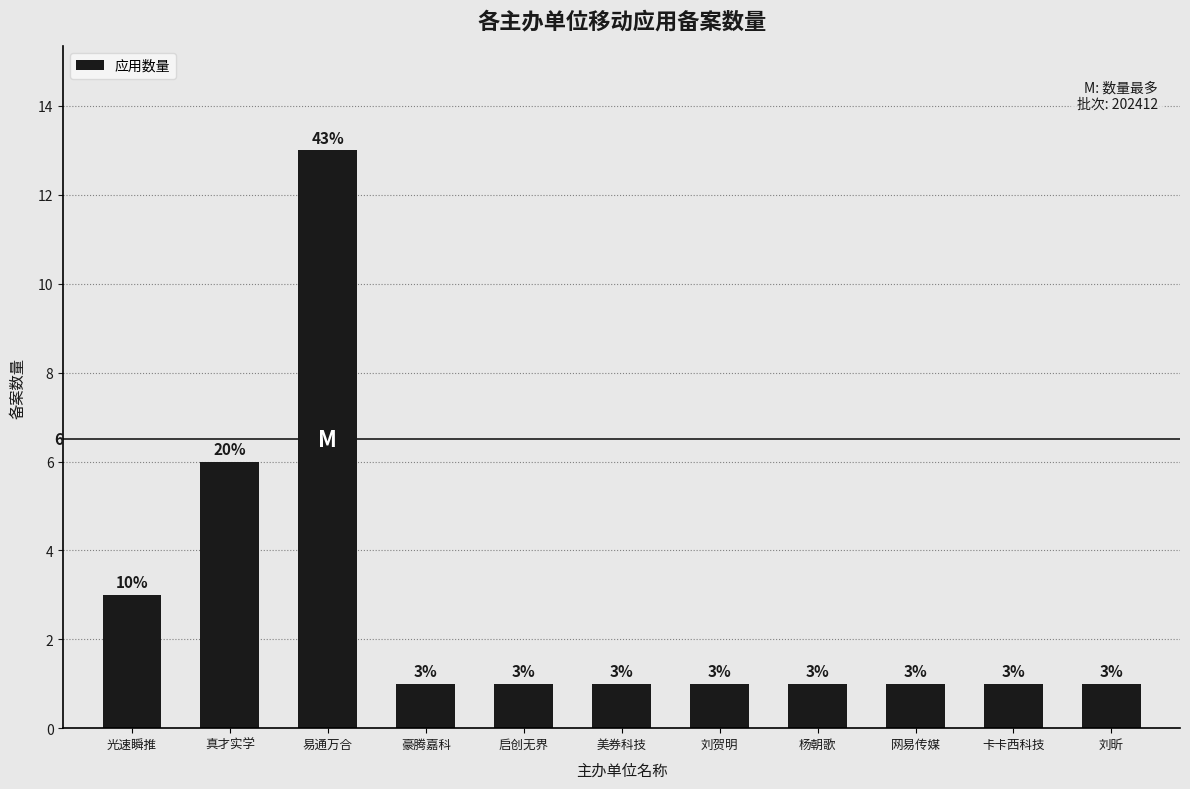

Count the number of values greater than 1.

3